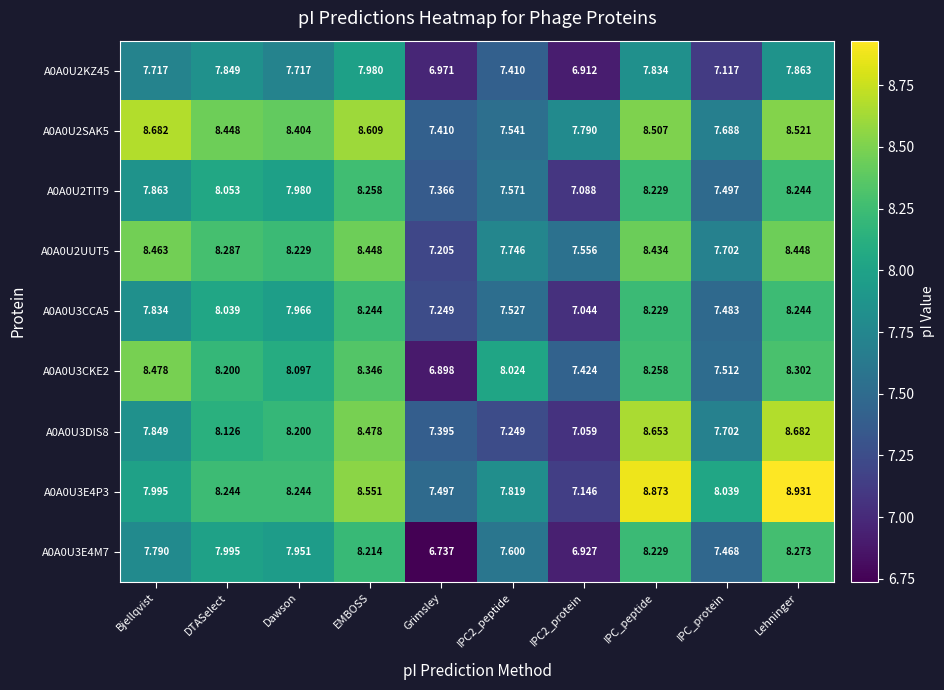

At which category is the sum across all series the highest?

Lehninger